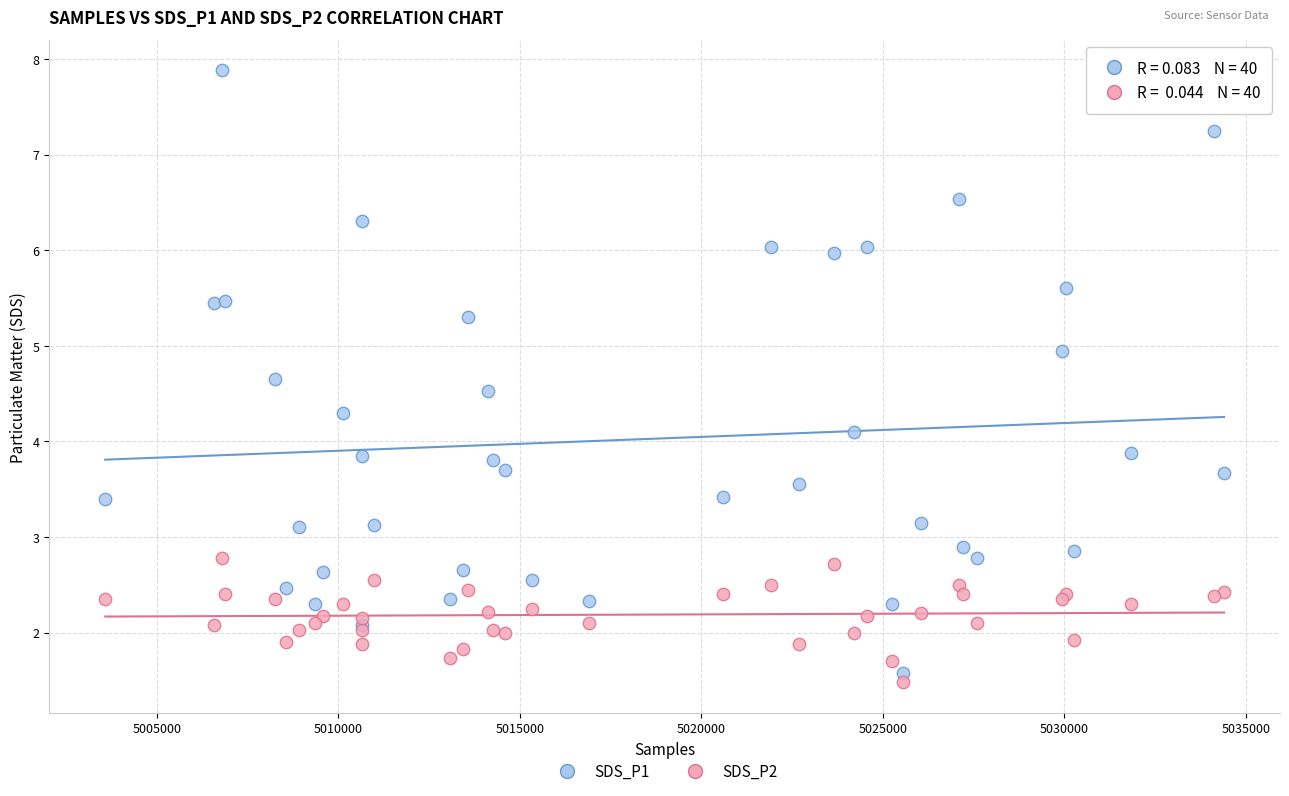

Which series reaches the maximum Y coordinate?

SDS_P1